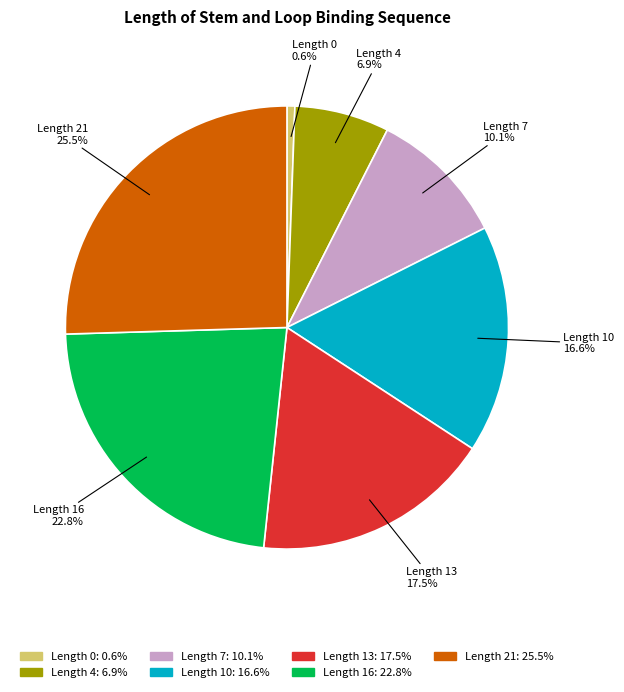

Is the sum of Length 21: 25.5% and Length 7: 10.1% greater than half?

No